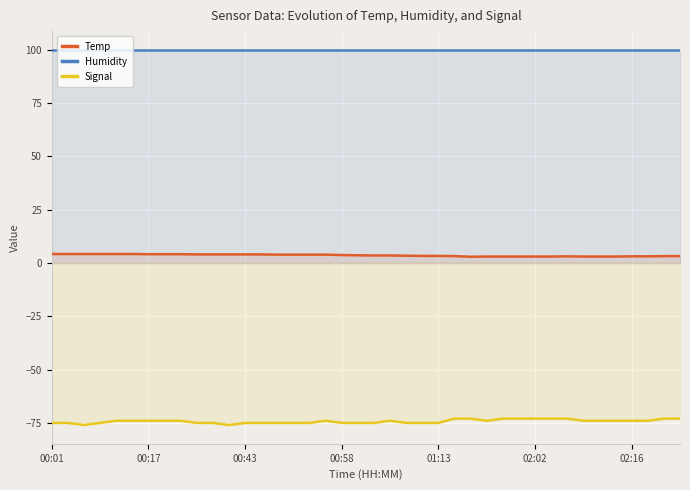

Which series has the largest total across all categories?

Humidity